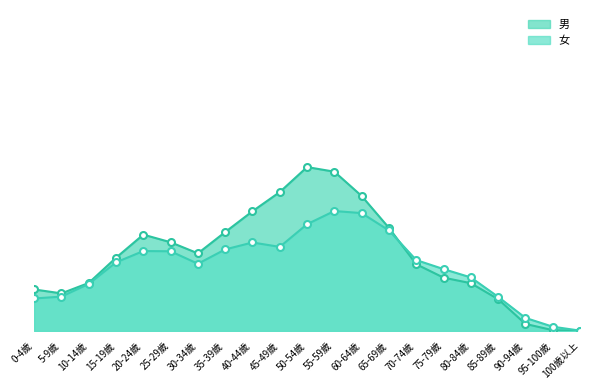

What is the smallest value displayed?

1